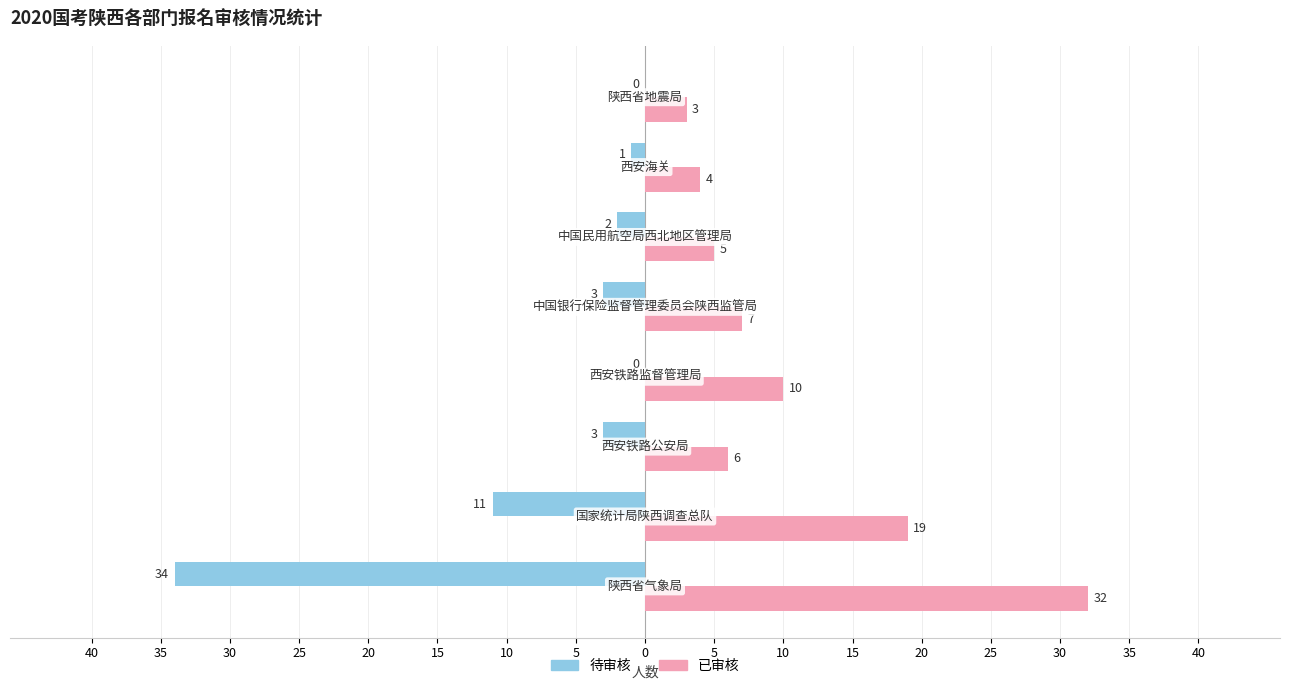

What are all the series names shown in the legend?

待审核, 已审核